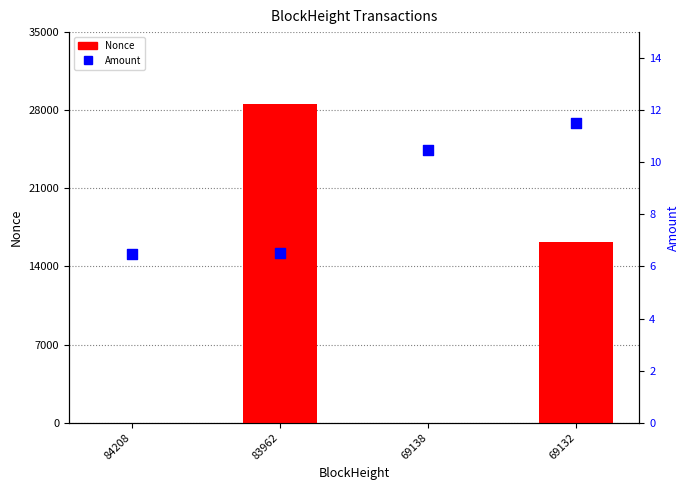

What are all the series names shown in the legend?

Nonce, Amount